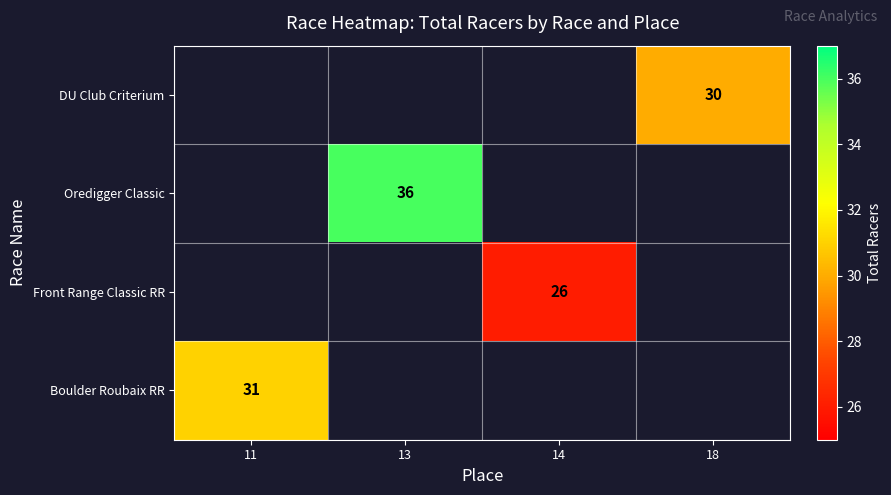

Count the number of categories in the chart.

4